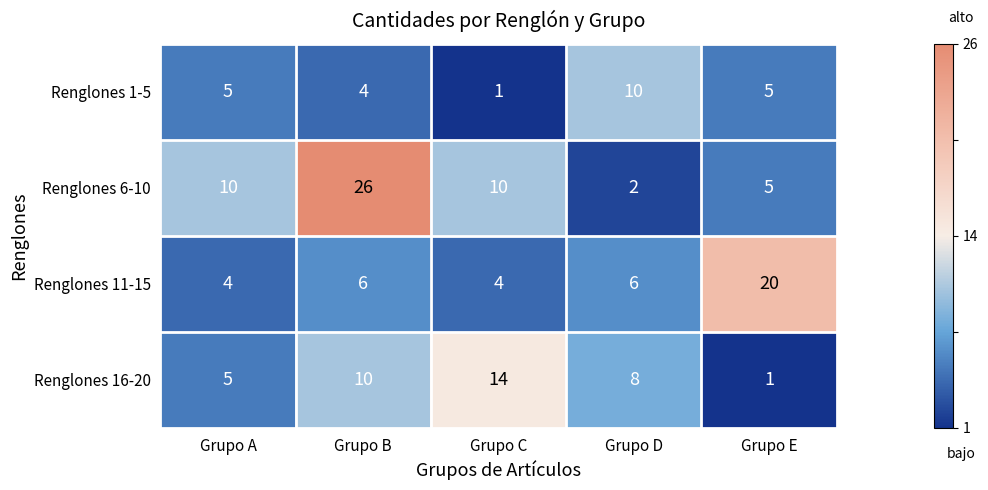

Which series has the largest total across all categories?

Renglones 6-10